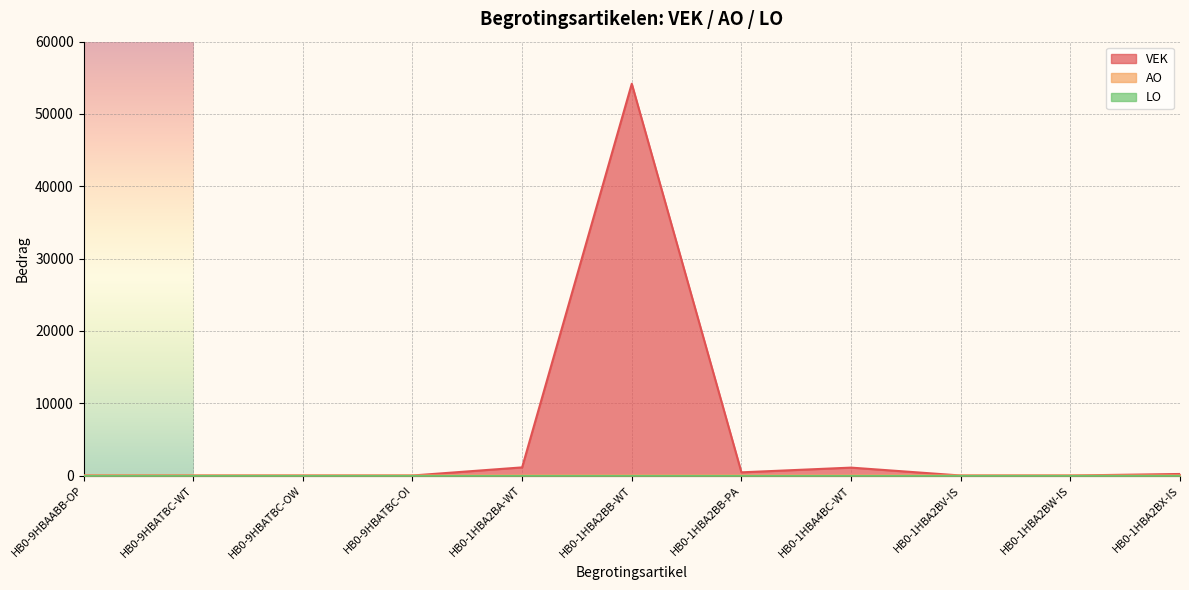

Where is AO nearest to the value 4?

HB0-9HBATBC-WT